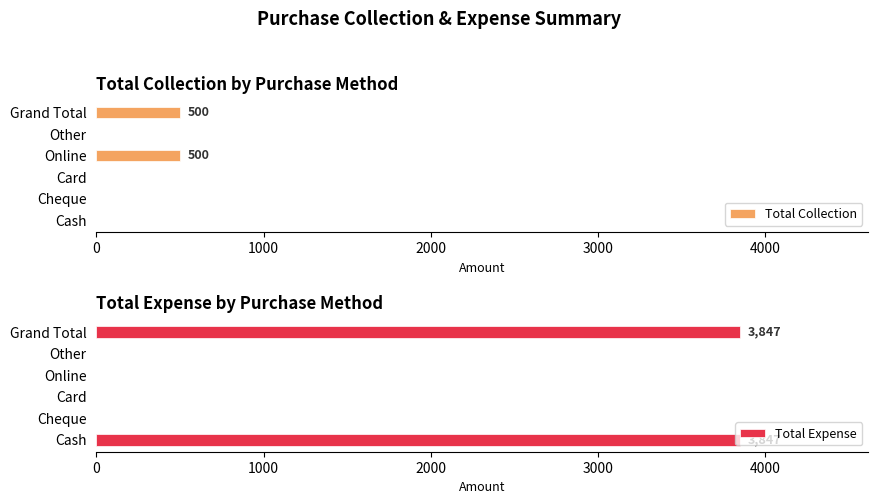

How many positive values does the Total Collection series have?

2